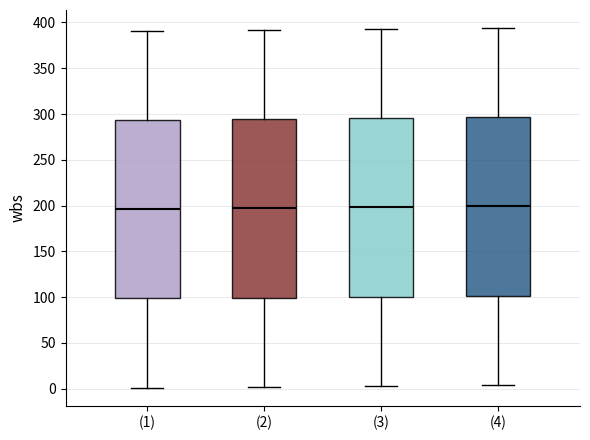

Reading left to right, read every box against the y-axis: the position of its median line, the range the box covers, and the ends of its whiskers. The values are not printed on the chart, so give them approximately, as read against the axis.

(1): median 195, box 100 to 295, whiskers 0 to 390
(2): median 195, box 100 to 295, whiskers 0 to 390
(3): median 200, box 100 to 295, whiskers 5 to 395
(4): median 200, box 100 to 295, whiskers 5 to 395